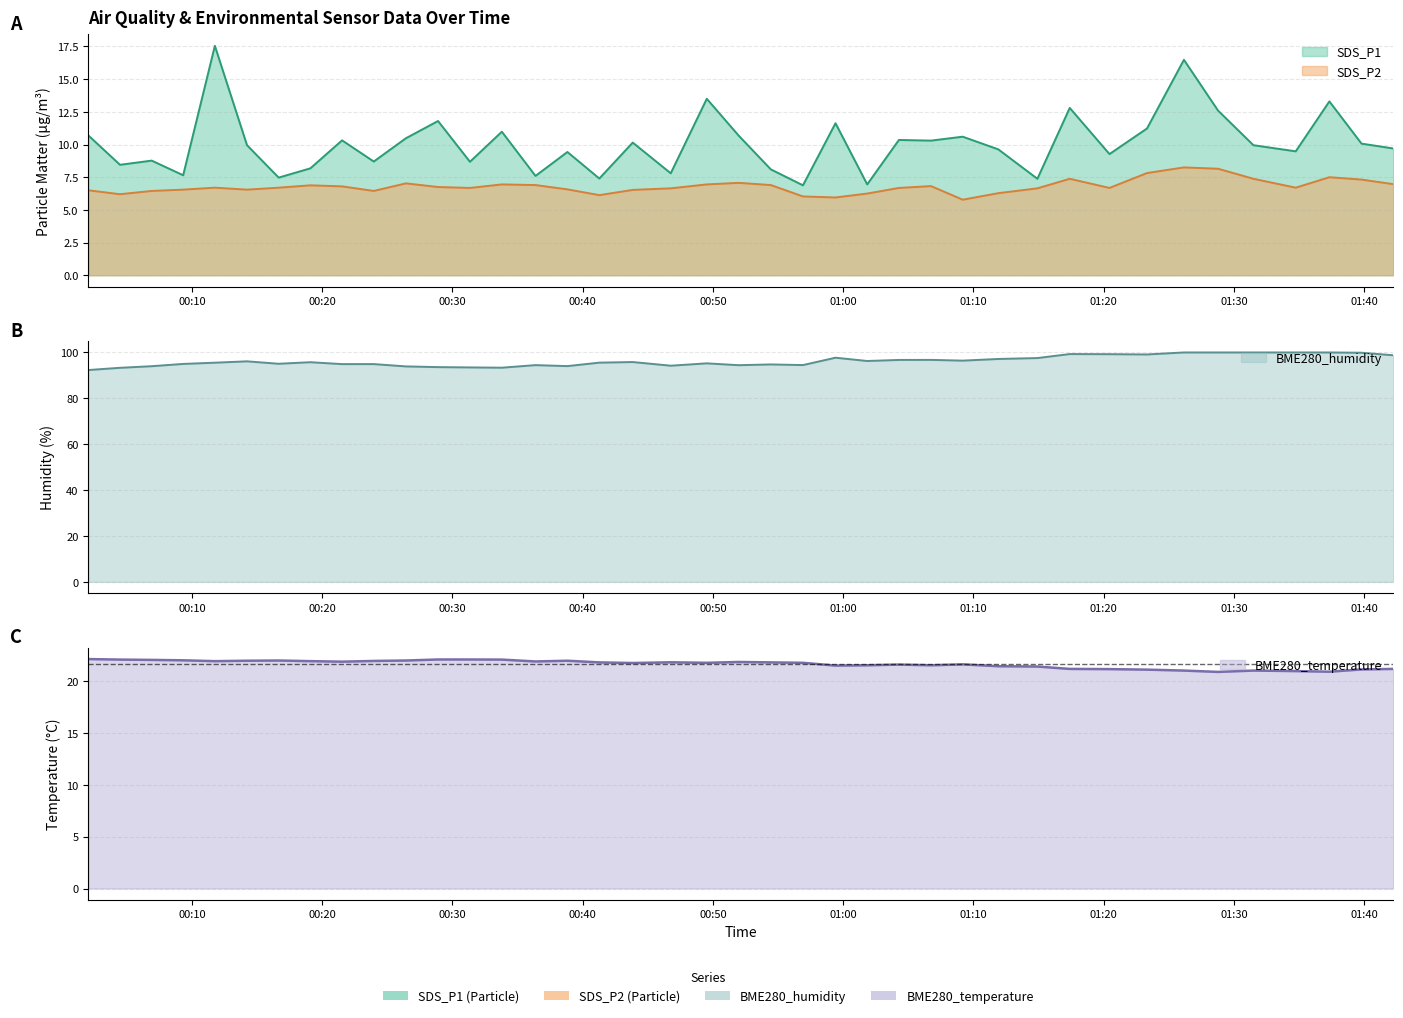

Which has a higher value, 2022/09/10 00:54:27 or 2022/09/10 01:39:48?

2022/09/10 01:39:48